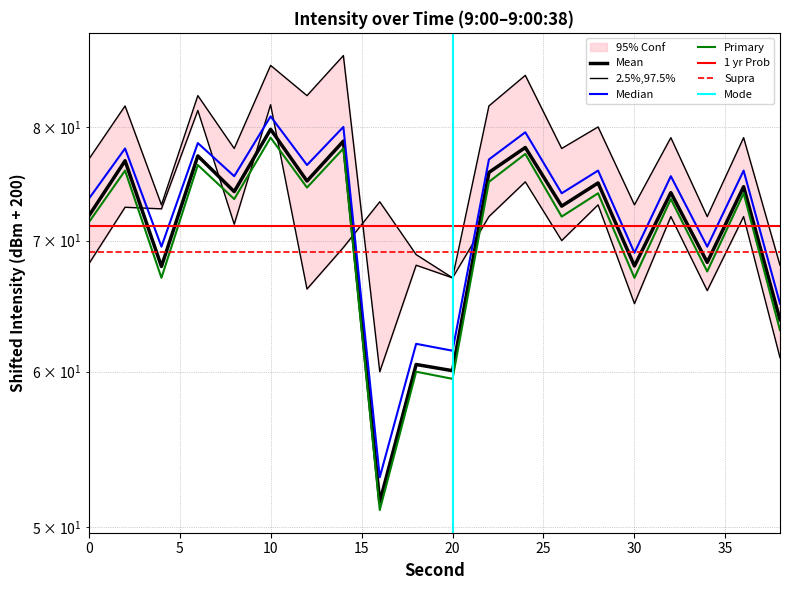

At how many categories does at least one series exceed 63?

20